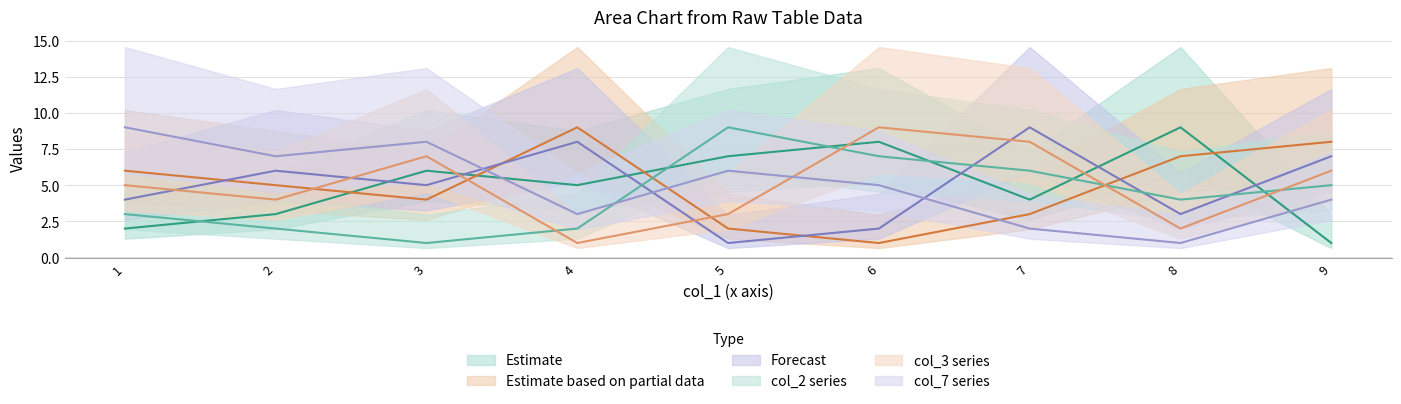

What is the difference between the highest and lowest values at 7?

7